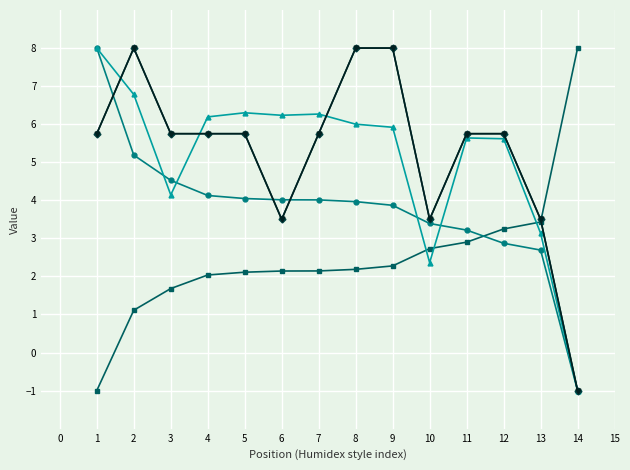

What is the spread (max minus min) of values at 11?

2.9